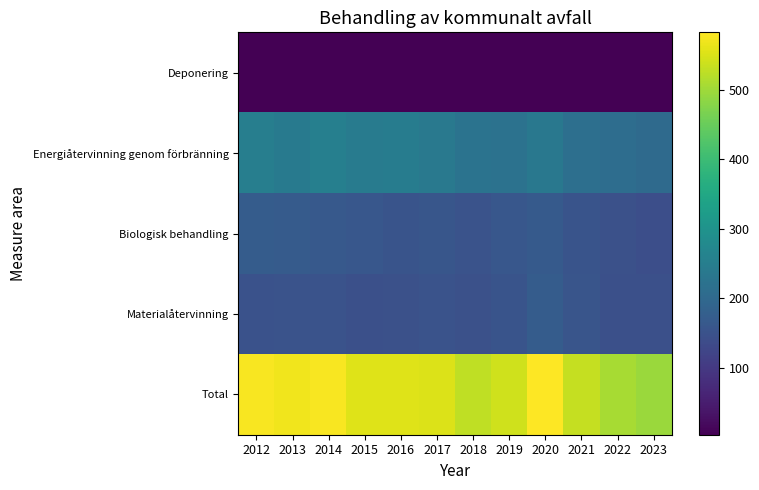

At how many categories does at least one series exceed 400?

12